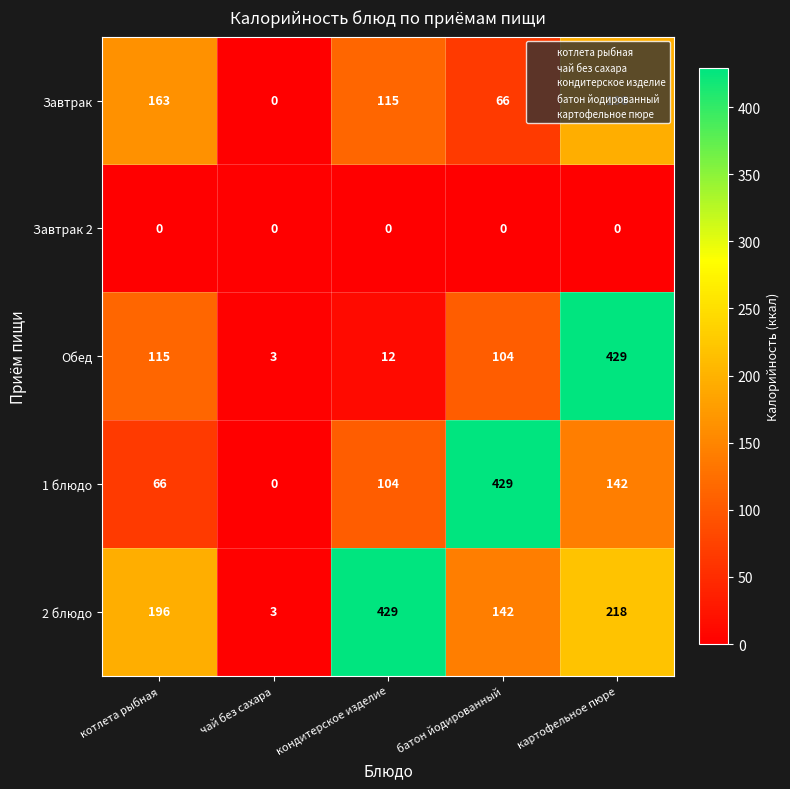

At кондитерское изделие, list the series in order from largest to smallest.

2 блюдо, Завтрак, 1 блюдо, Обед, Завтрак 2